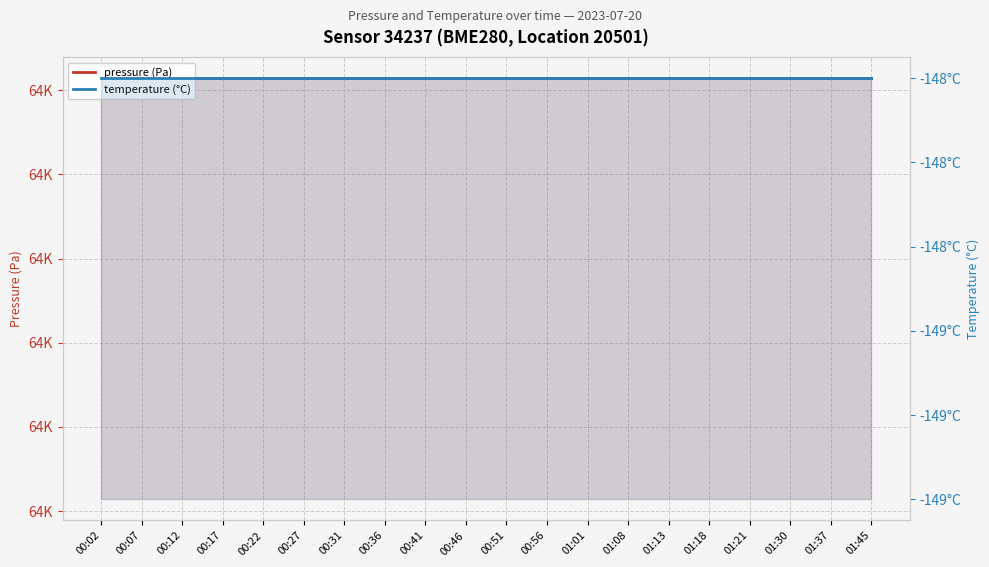

What is the sum of the temperature (°C) values at 01:37 and 00:22?

-296.0